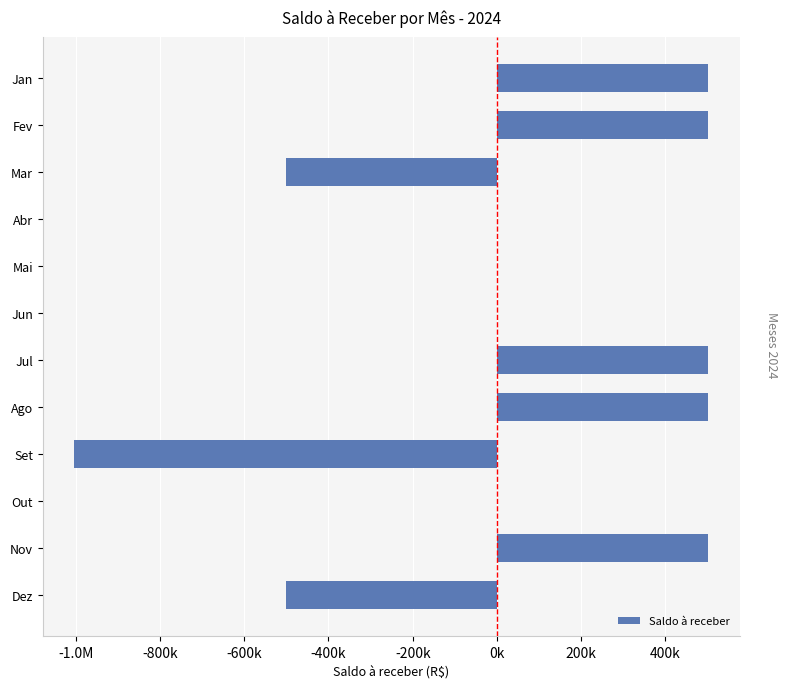

Are the bars horizontal?

Yes